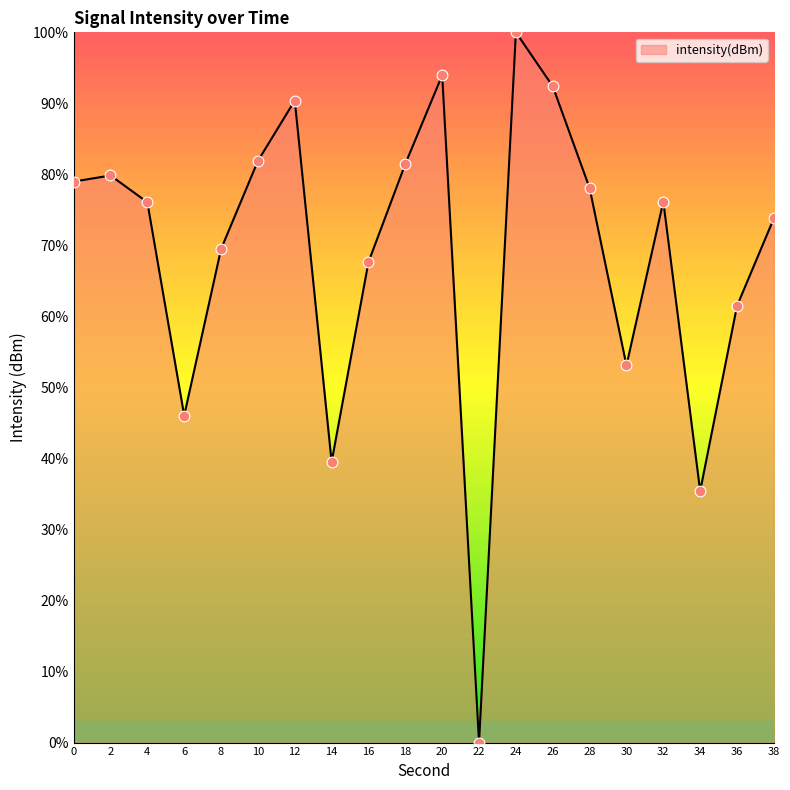

Approximately how many times larger is the value at 6 compared to 30?

0.9